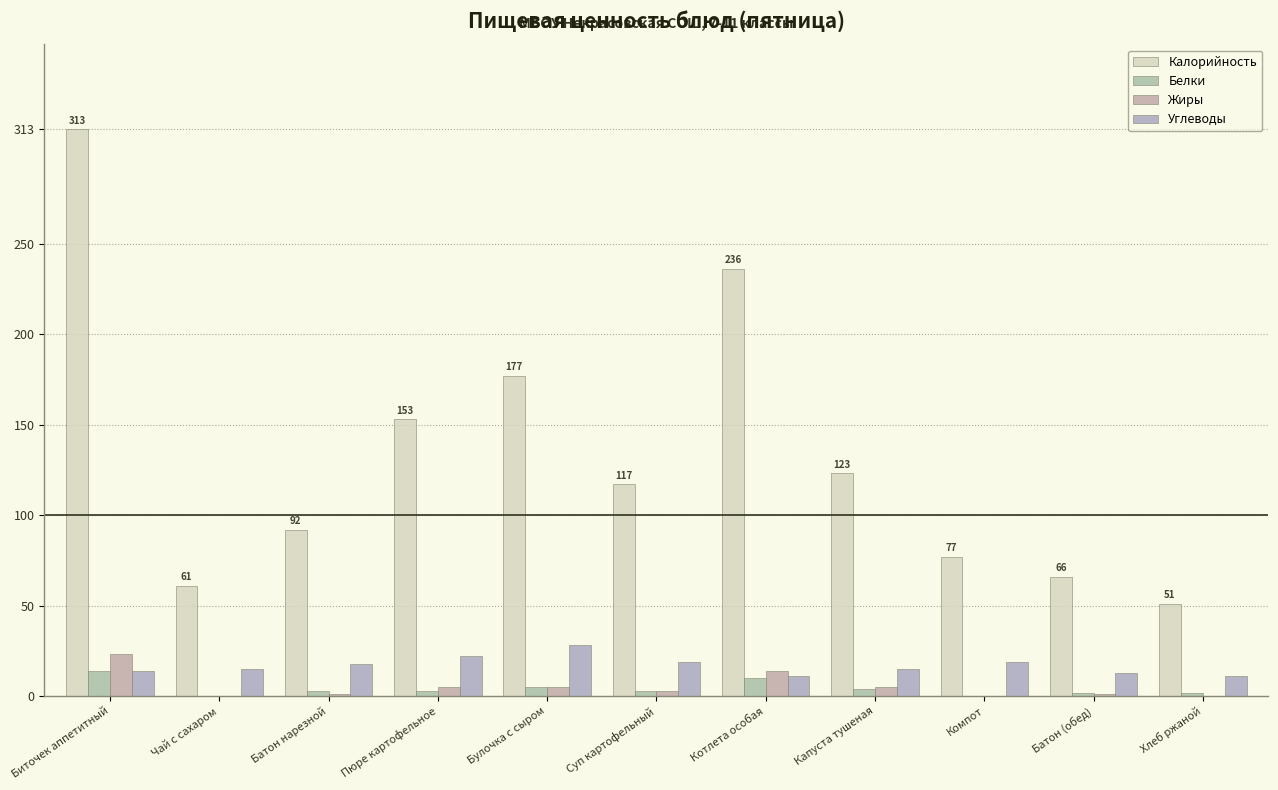

What is the sum of the Калорийность values at Батон нарезной and Батон (обед)?

158